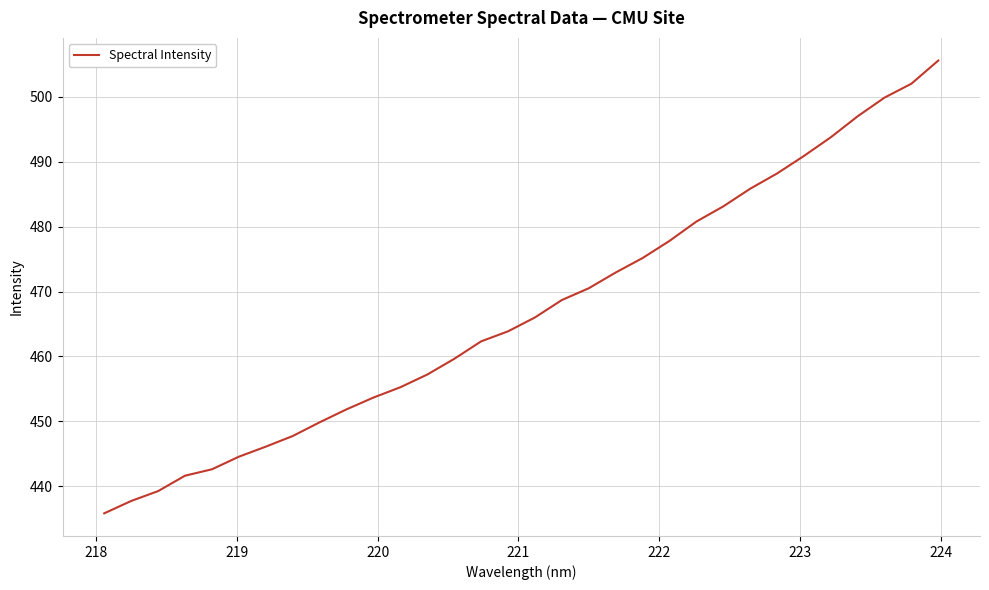

True or false: the data has more than 1 interior local peaks.

False